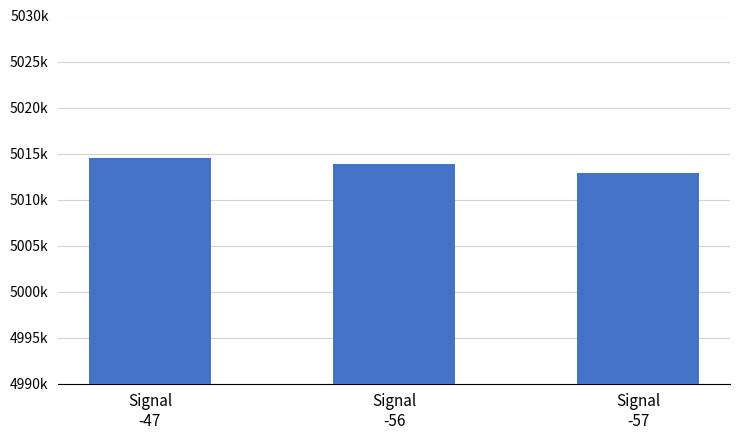

Read the value at Signal
-56, to the nearest 100.

5013800